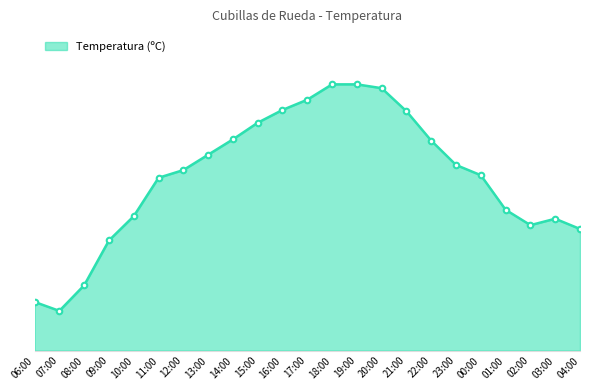

What is the value of the 21st point from the left?

9.8